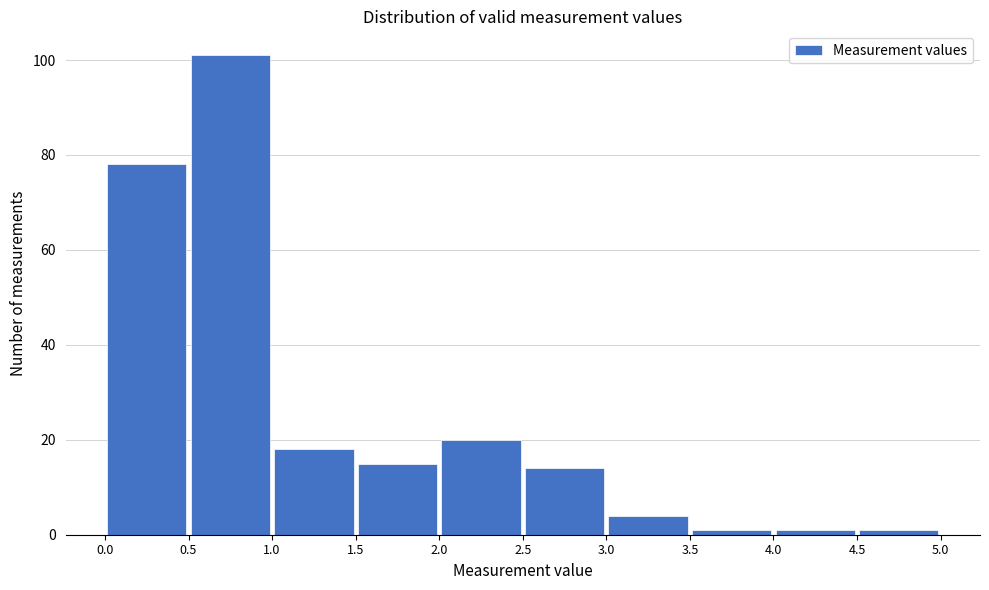

Reading left to right, transcribe this chart: for each bar, give the range it covers on the x-axis and its height. The values are not printed on the chart, so give them approximately, as read against the axis.

0.0 to 0.5: 78
0.5 to 1.0: 102
1.0 to 1.5: 18
1.5 to 2.0: 16
2.0 to 2.5: 20
2.5 to 3.0: 14
3.0 to 3.5: 4
3.5 to 4.0: under 2
4.0 to 4.5: under 2
4.5 to 5.0: under 2